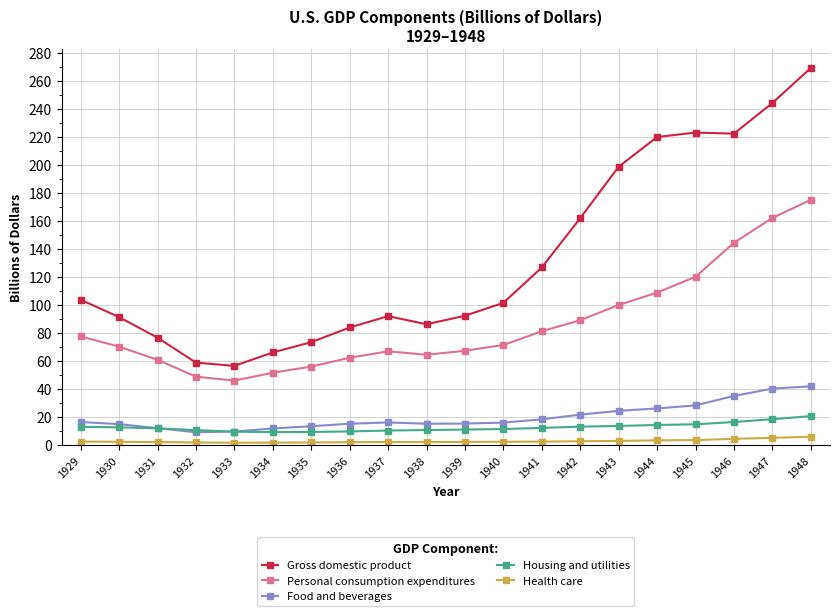

What value does the Food and beverages series have at 1929?

16.3